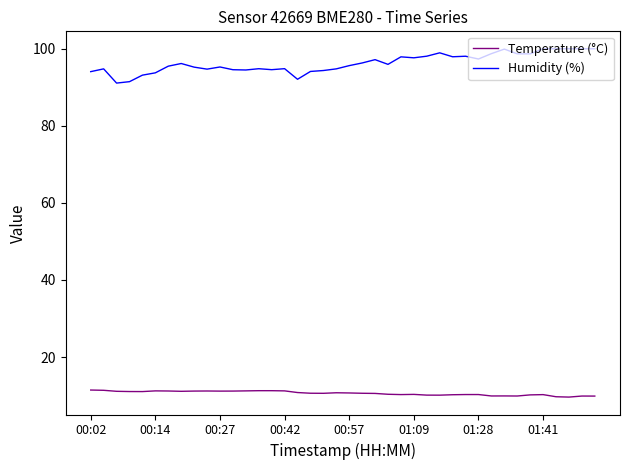

What is the minimum value for Humidity (%)?

91.1